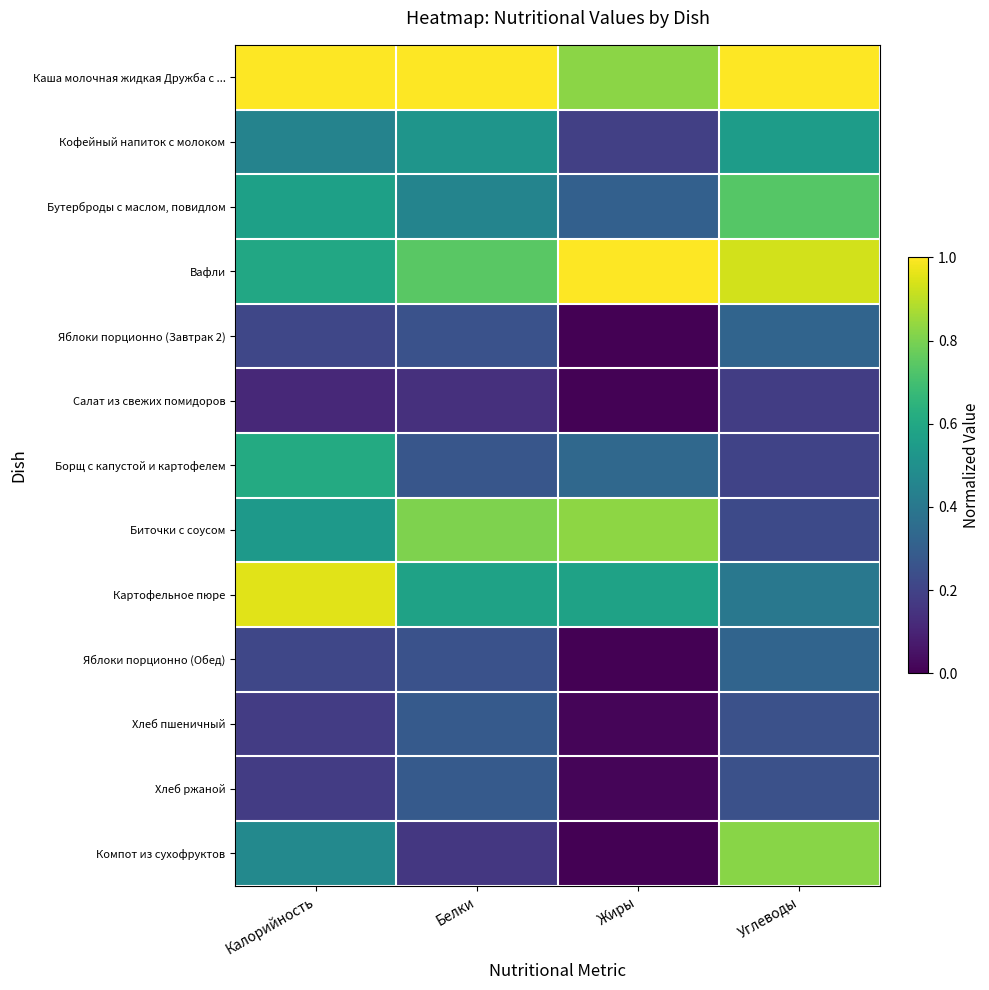

Which has a higher value, Жиры or Калорийность?

Калорийность